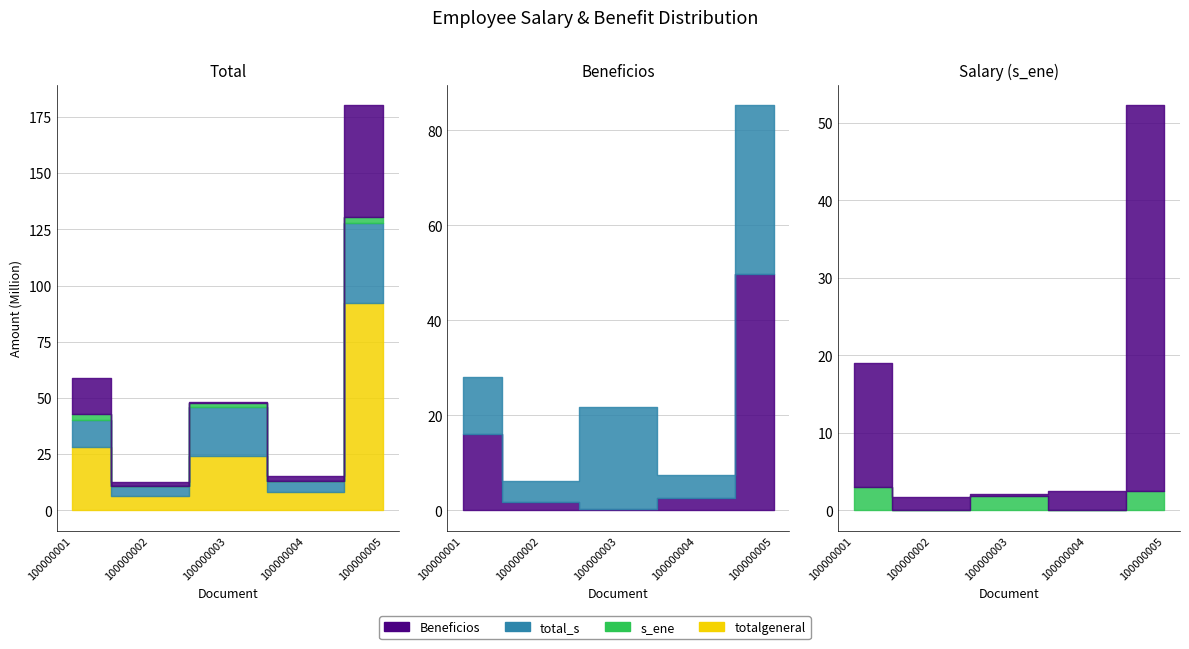

Which label corresponds to the largest value in the chart?

100000005